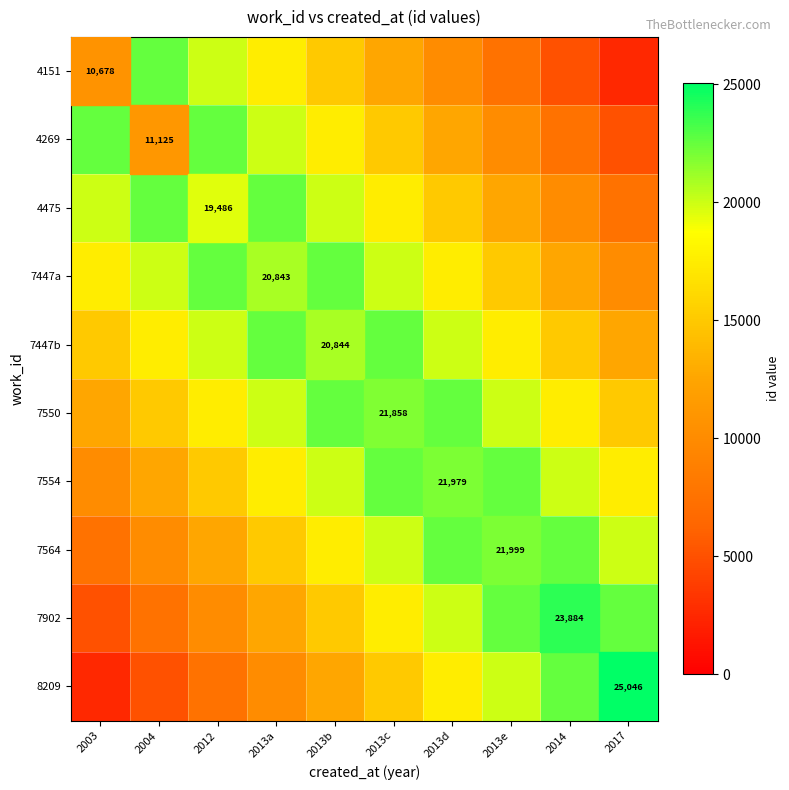

How many categories are shown in the chart?

10